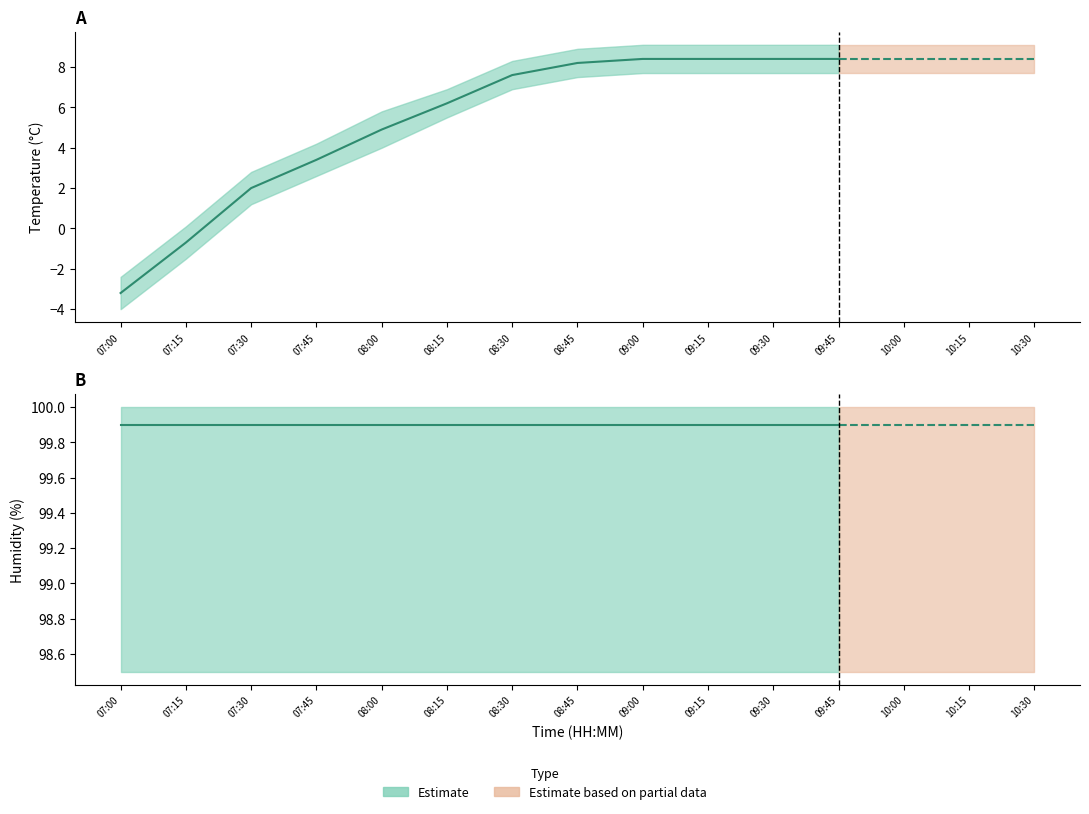

Reading left to right, list all the values displayed in this chart.

temperature: 07:00=-3.2	07:15=-0.7	07:30=2.0	07:45=3.4	08:00=4.9	08:15=6.2	08:30=7.6	08:45=8.2	09:00=8.4	09:15=8.4	09:30=8.4	09:45=8.4	10:00=8.4	10:15=8.4	10:30=8.4
humidity: 07:00=99.9	07:15=99.9	07:30=99.9	07:45=99.9	08:00=99.9	08:15=99.9	08:30=99.9	08:45=99.9	09:00=99.9	09:15=99.9	09:30=99.9	09:45=99.9	10:00=99.9	10:15=99.9	10:30=99.9